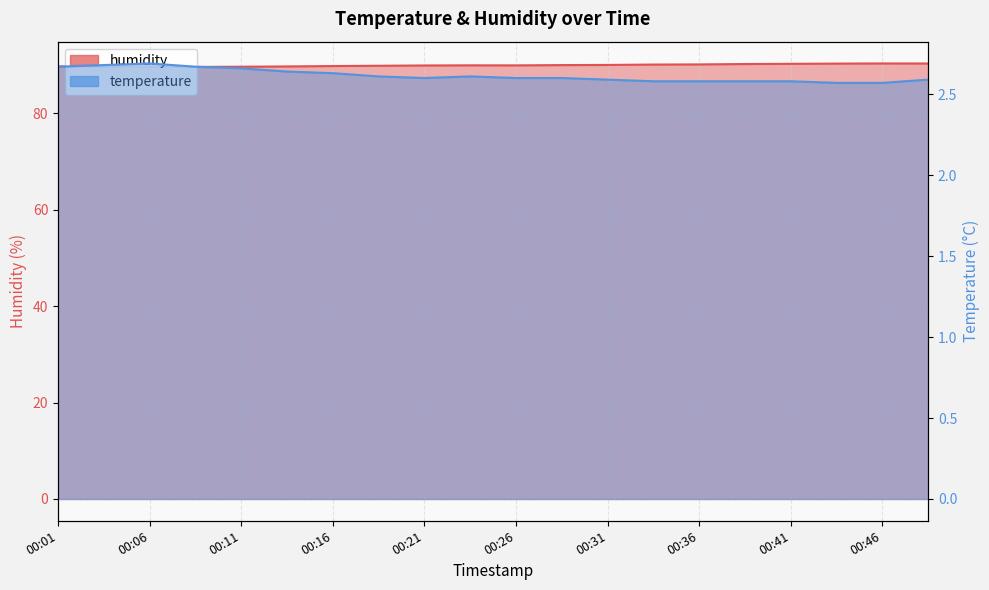

In temperature, how many points are lower than both neighbors (excluding endpoints)?

1